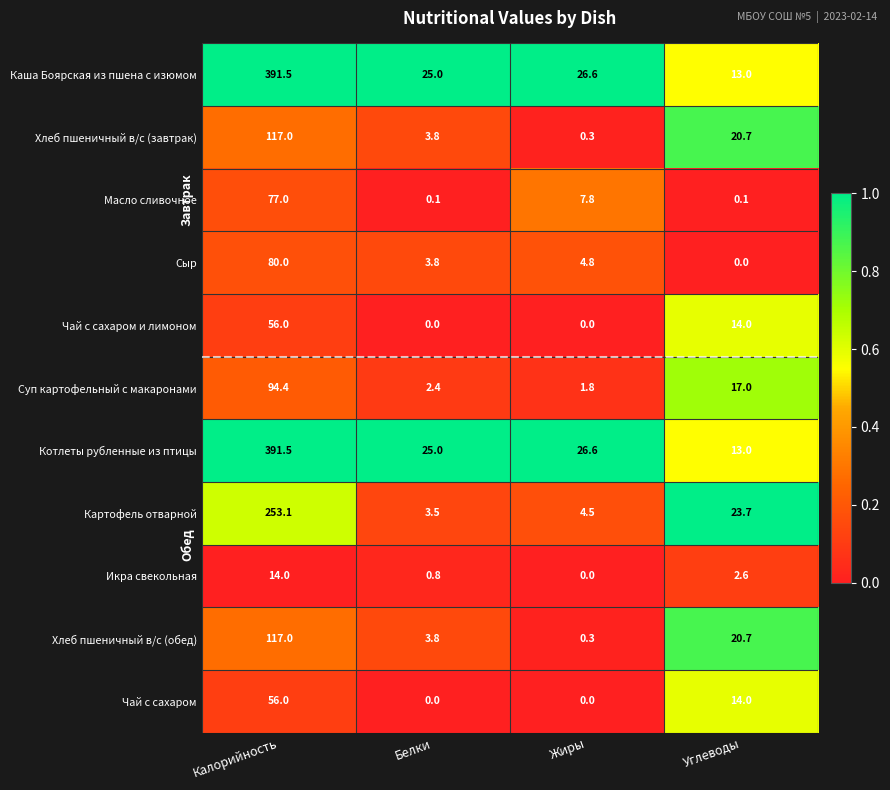

The value of Каша Боярская из пшена с изюмом at Калорийность is 664.4. True or false?

False